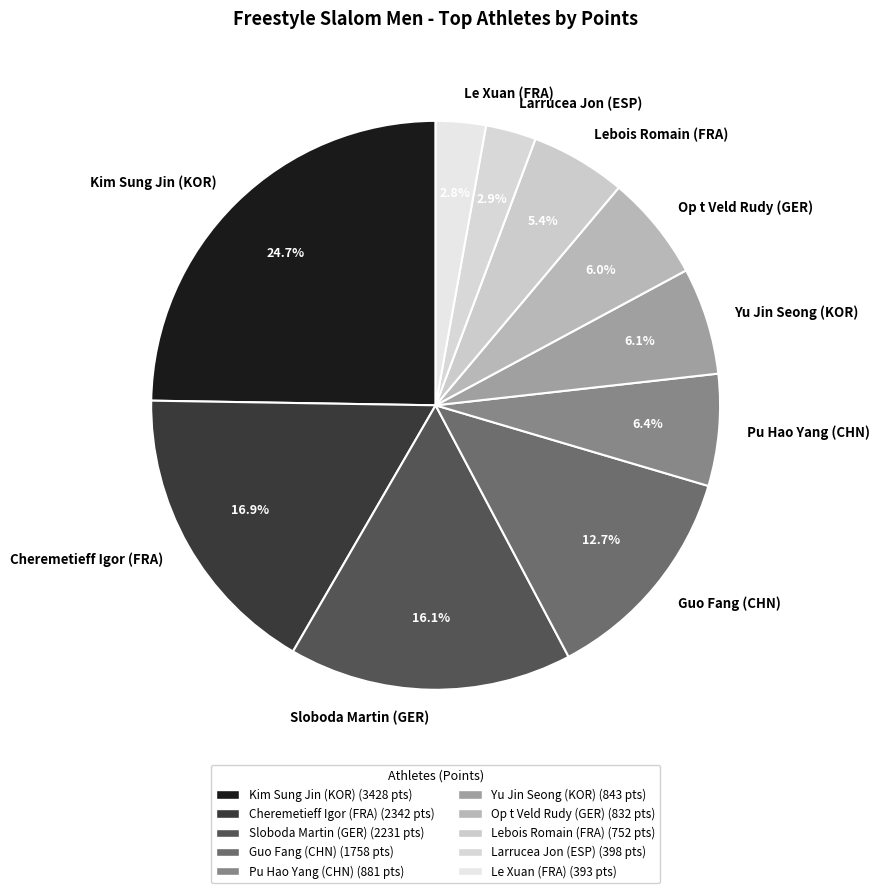

Is the sum of Kim Sung Jin (KOR) and Cheremetieff Igor (FRA) greater than half?

No